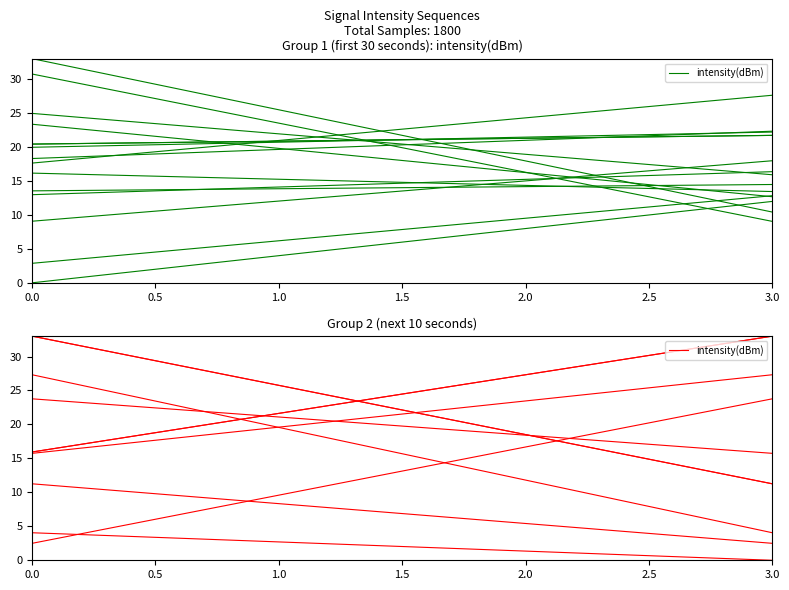

Read the value at 0.0.

15.9